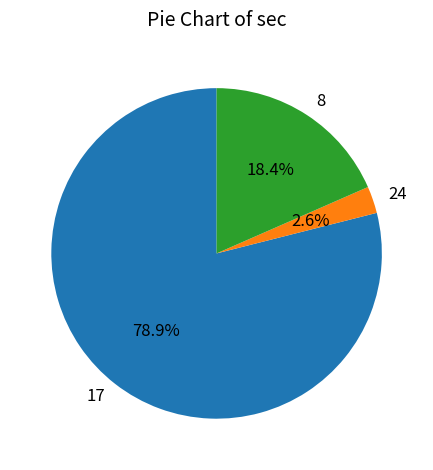

What percentage is the 8 slice, to the nearest percent?

18%